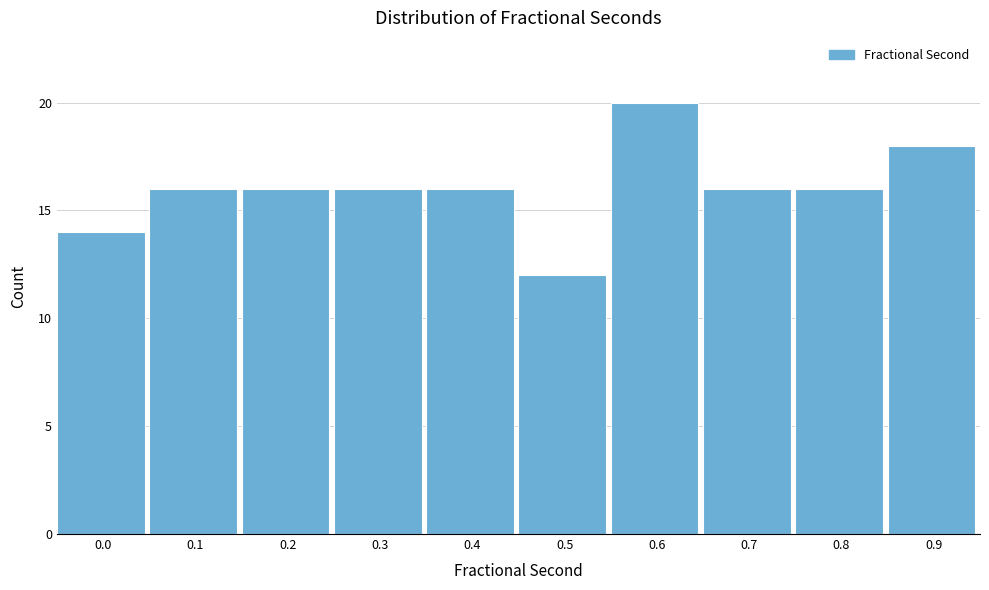

Reading right to left, extract all data points from this chart.

18	16	16	20	12	16	16	16	16	14